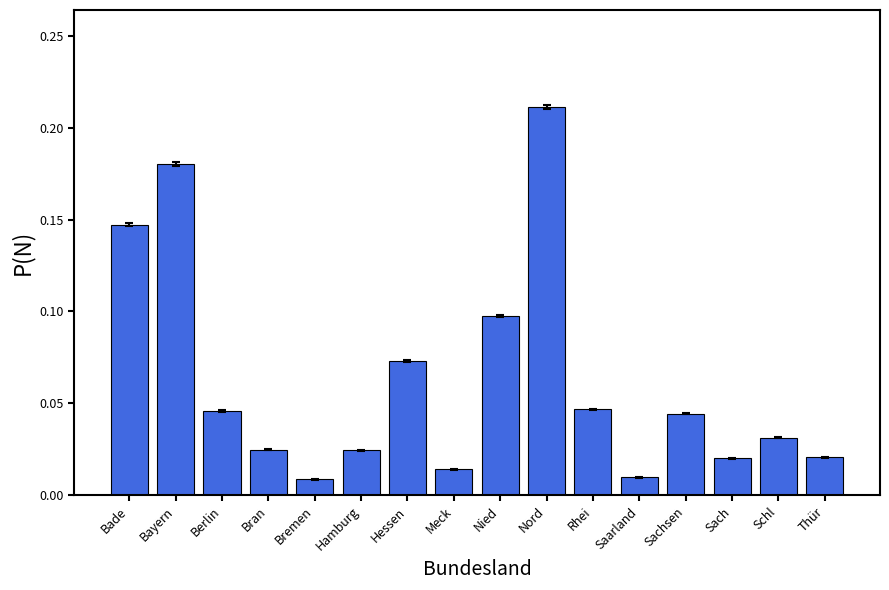

What is the label of the 8th bar from the left?

Meck